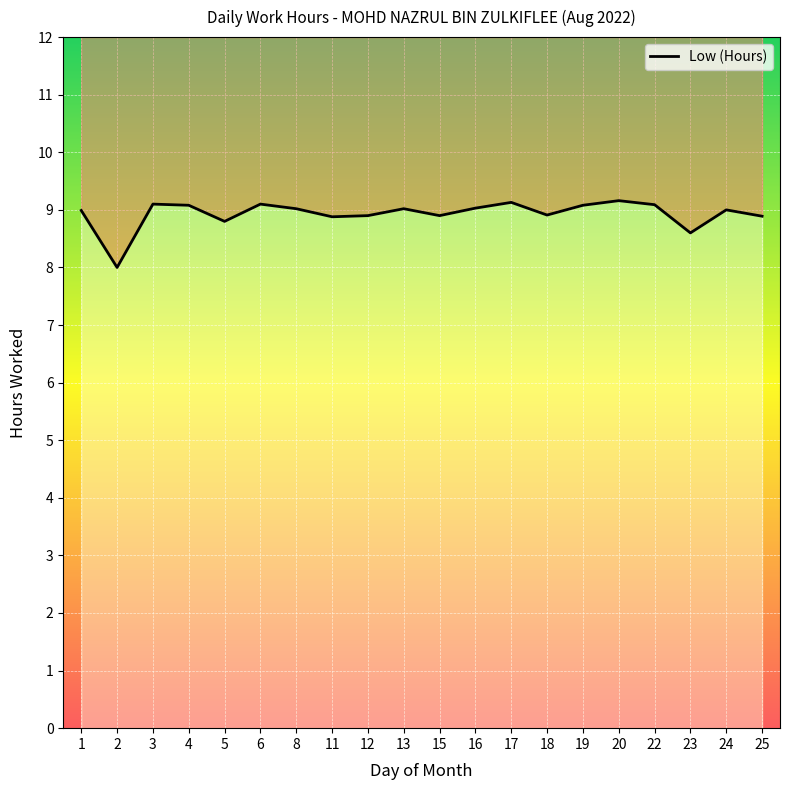

What is the sum of all values?

178.7